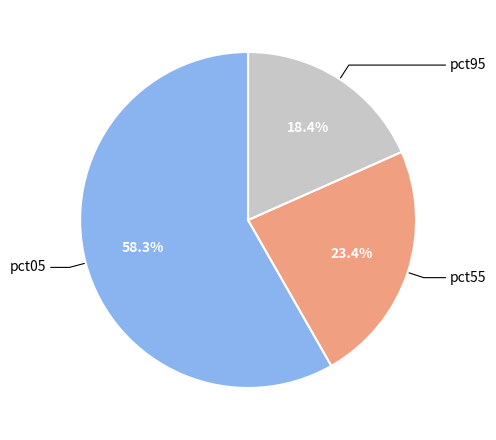

To the nearest percent, what is the difference between the largest and smallest slice percentages?

40%